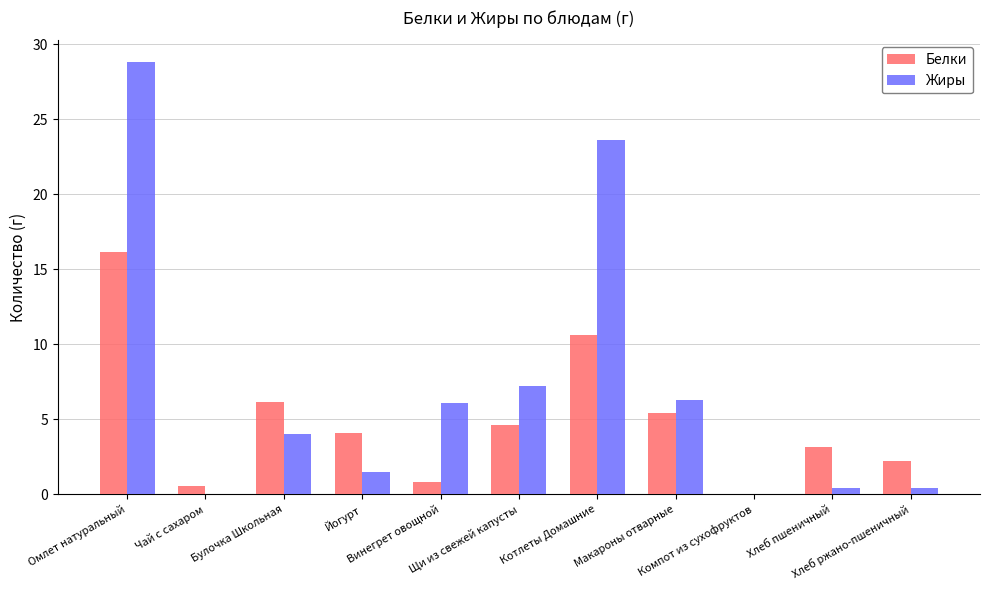

What is the greatest value displayed?

28.8